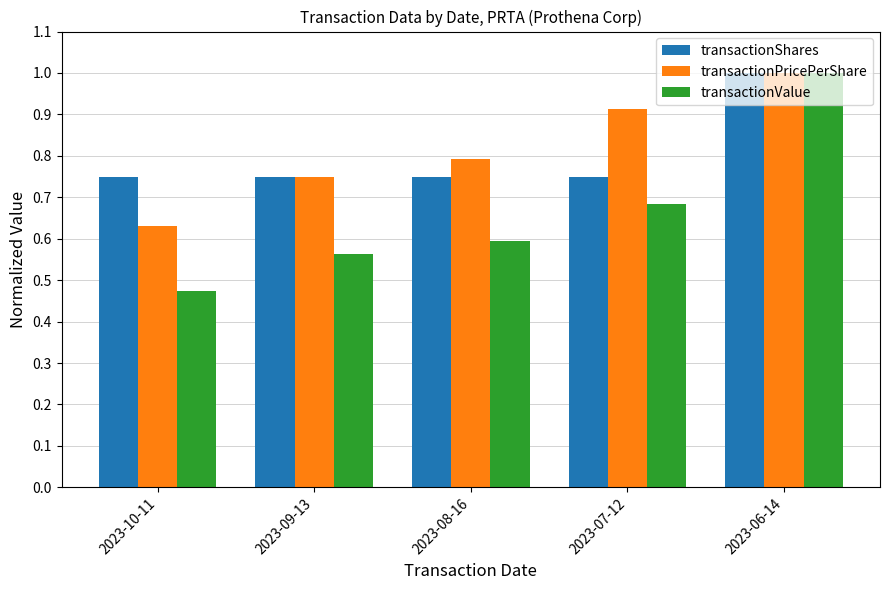

Which label corresponds to the largest value in the chart?

2023-06-14